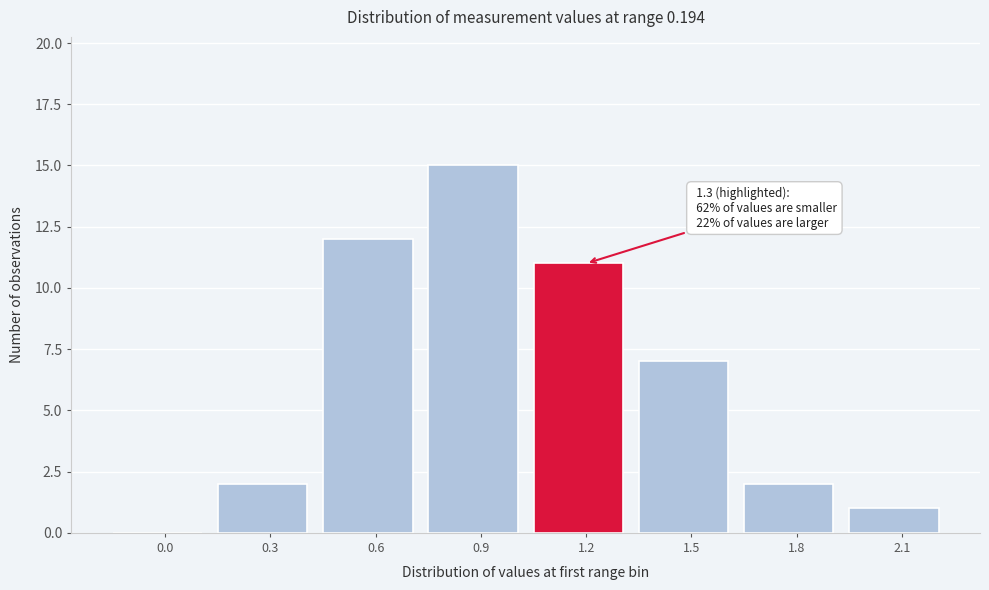

Reading left to right, list all the values displayed in this chart.

0.0=0	0.3=2	0.6=12	0.9=15	1.2=11	1.5=7	1.8=2	2.1=1